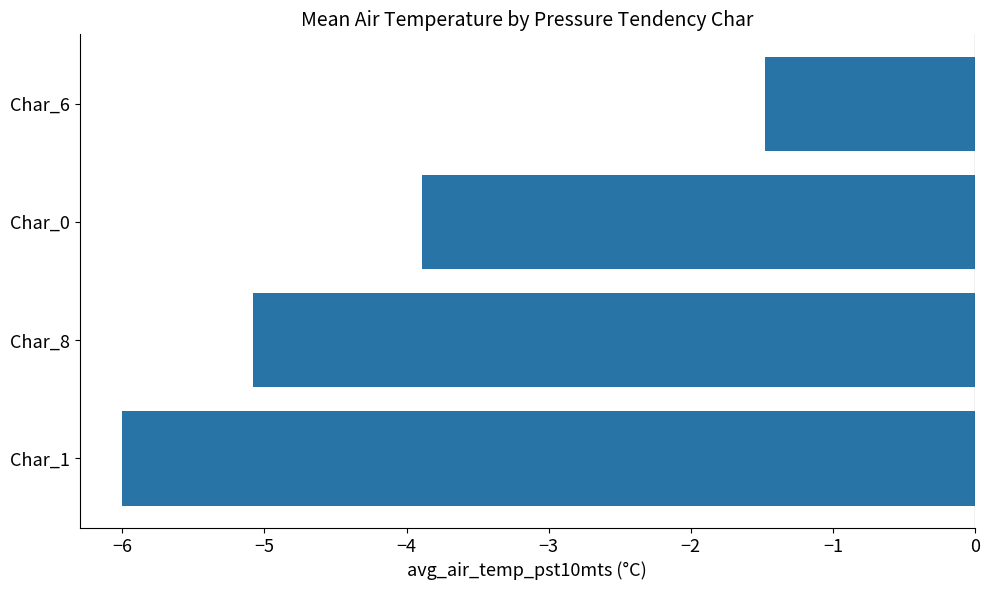

Reading bottom to top, extract all data points from this chart.

-6.0	-5.1	-3.9	-1.5